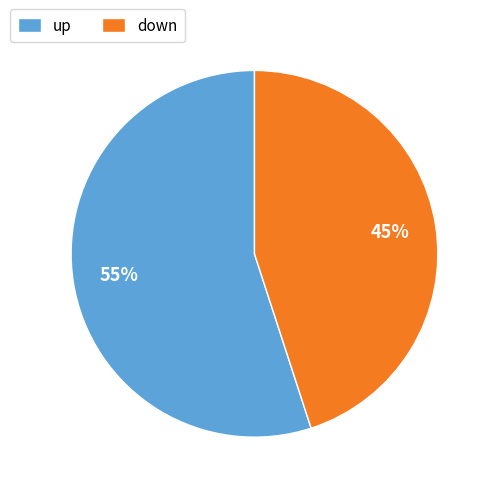

Approximately how many times larger is the value at up compared to down?

1.2